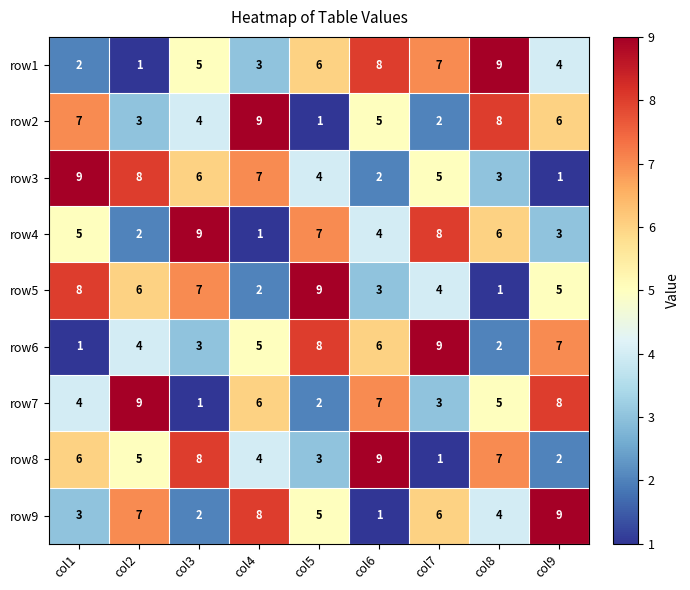

What is the total value across all series at col5?

45